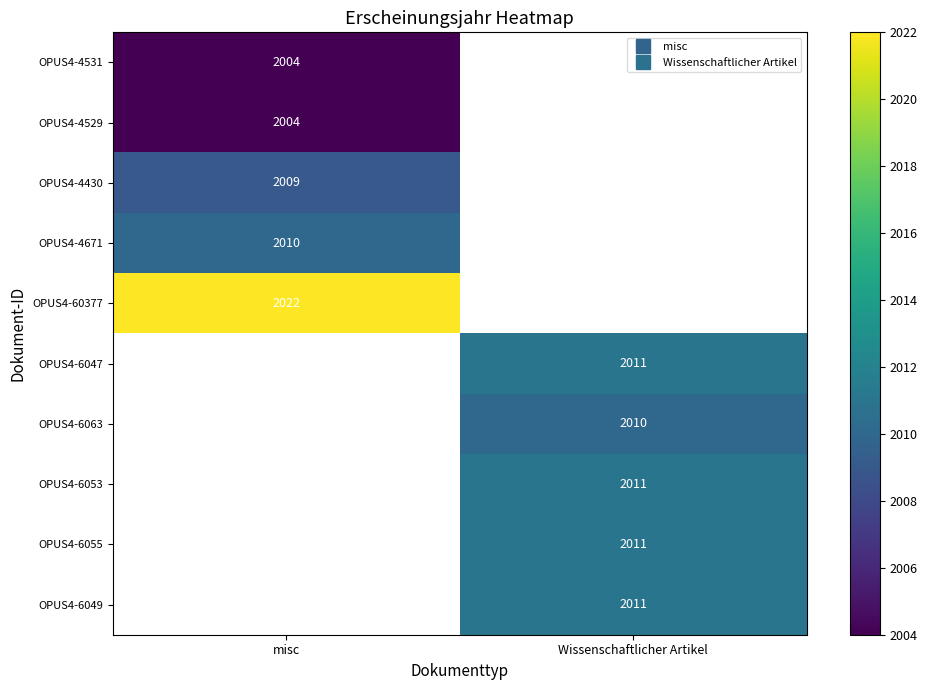

At misc, list the series in order from largest to smallest.

OPUS4-60377, OPUS4-6047, OPUS4-6063, OPUS4-6053, OPUS4-6055, OPUS4-6049, OPUS4-4671, OPUS4-4430, OPUS4-4531, OPUS4-4529